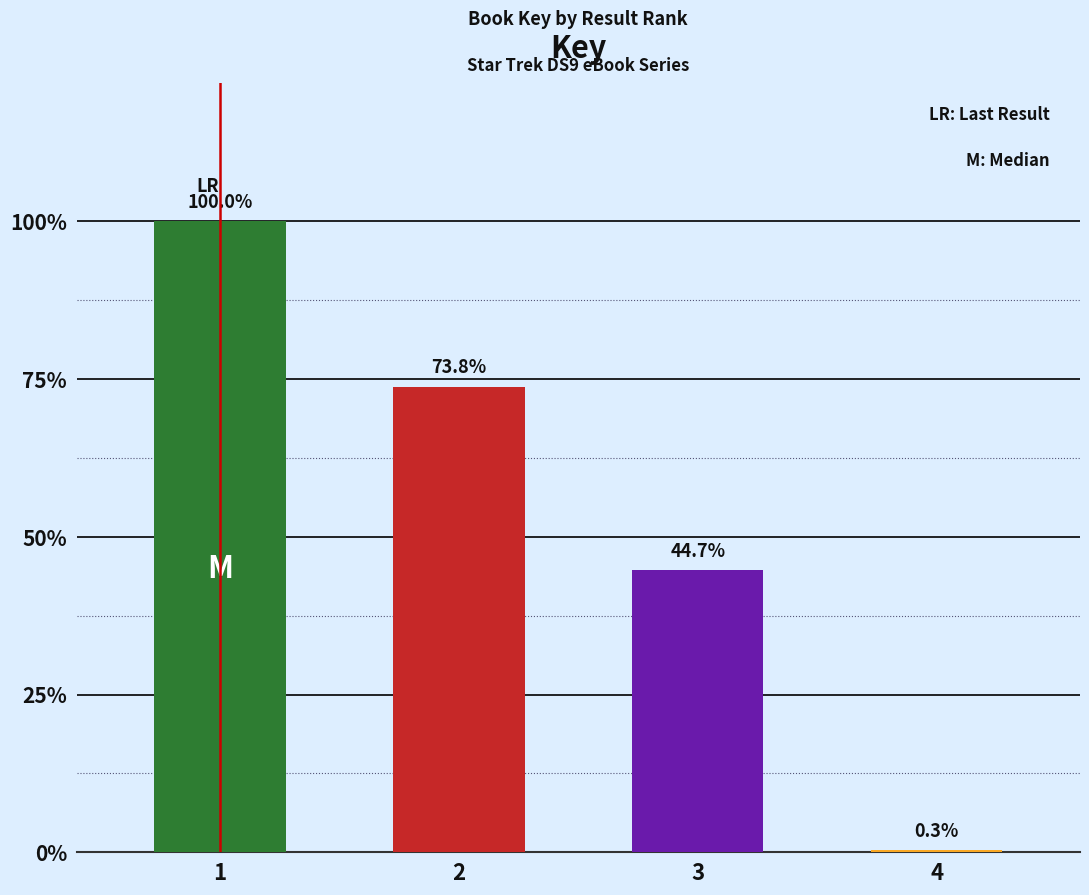

What is the approximate value at 1, to the nearest 100?

1458900